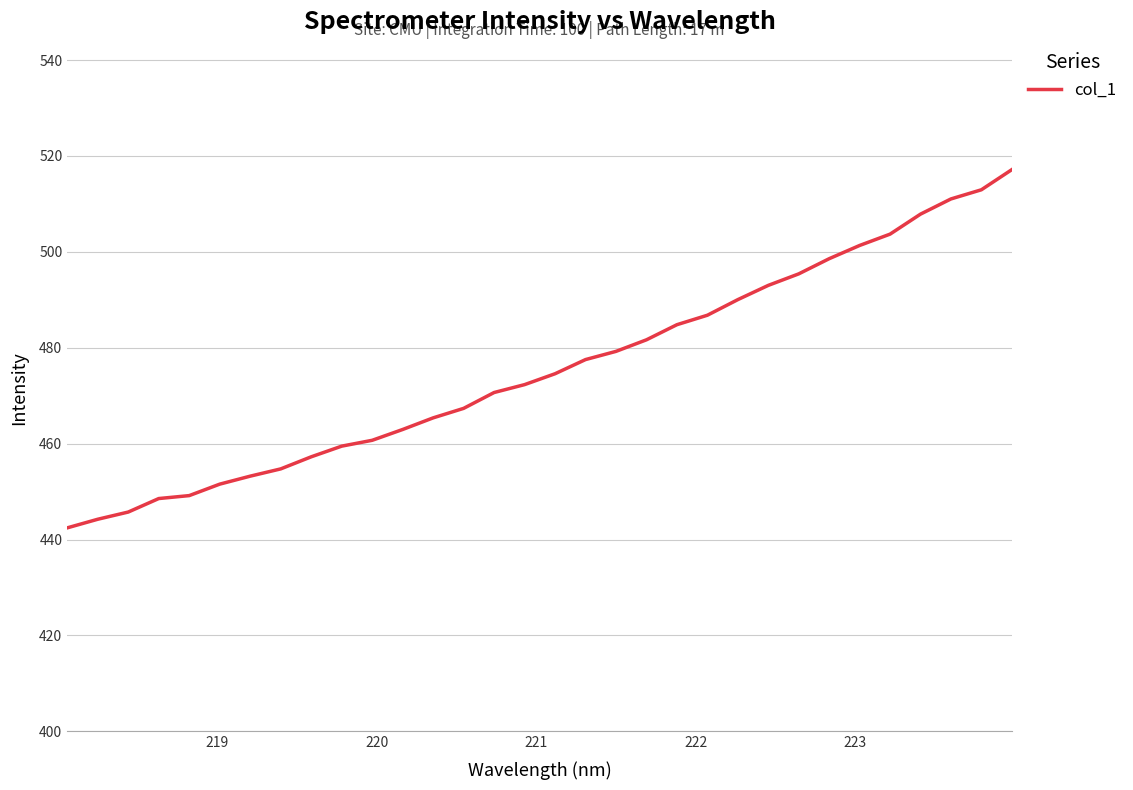

How many distinct data groups are displayed?

1